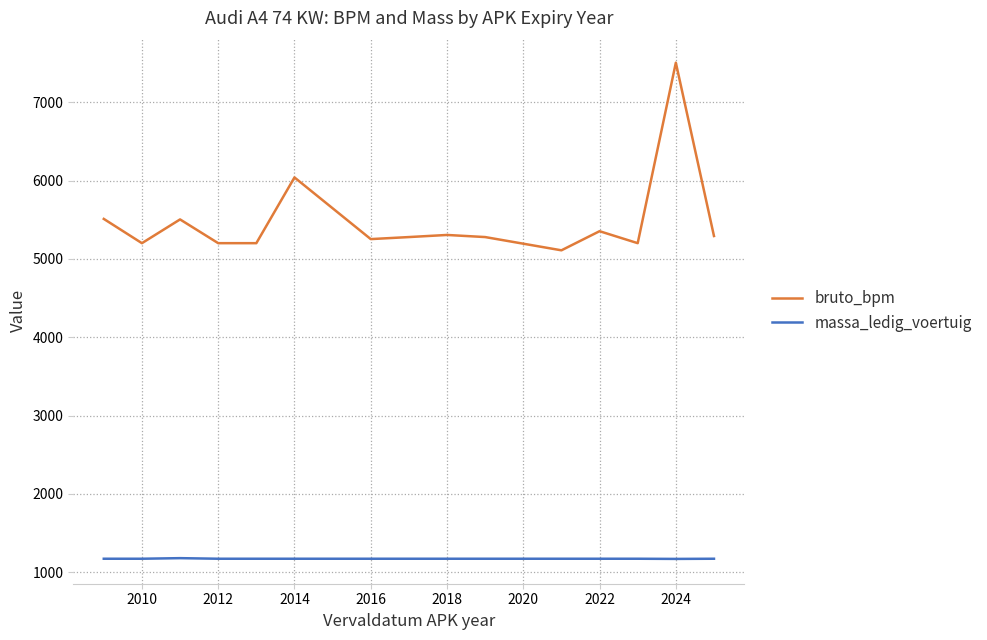

True or false: bruto_bpm and massa_ledig_voertuig cross at least once.

False